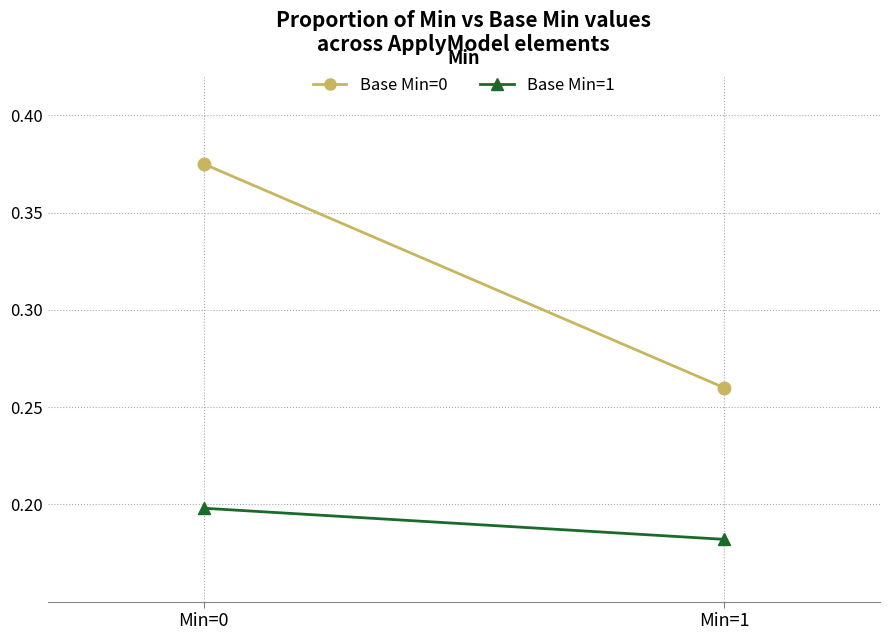

What is the average value of the Base Min=0 series?

0.3